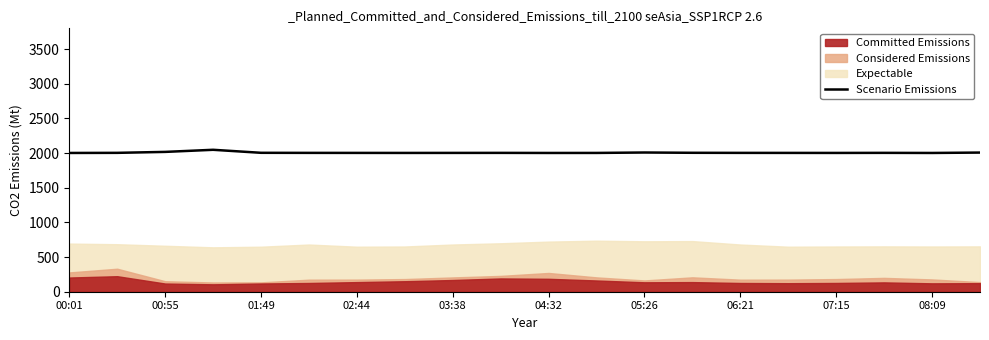

What is the minimum value for Scenario Emissions?

2002.0